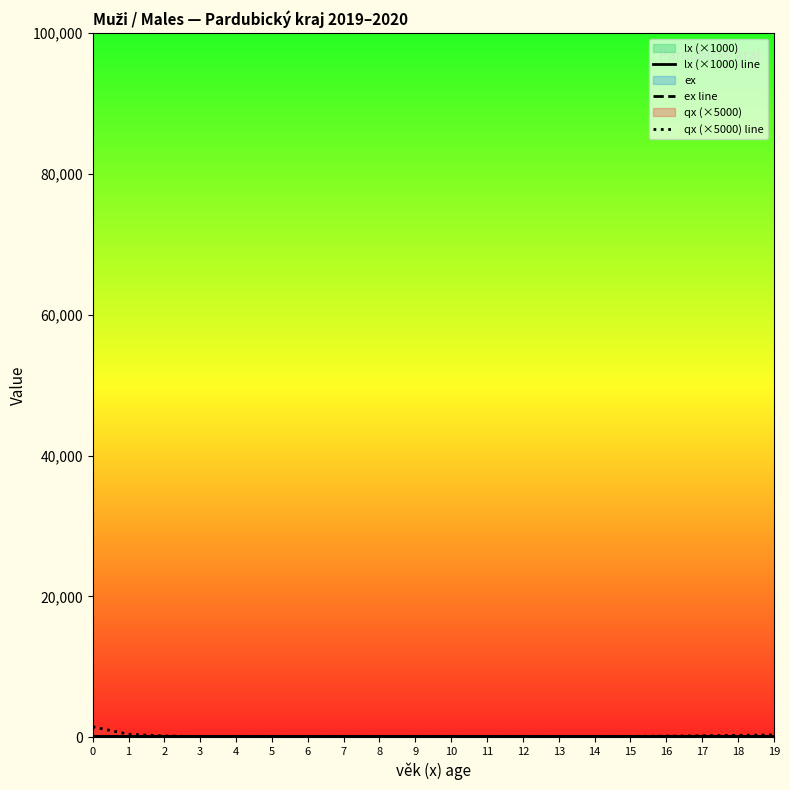

Does the chart have visible grid lines?

No